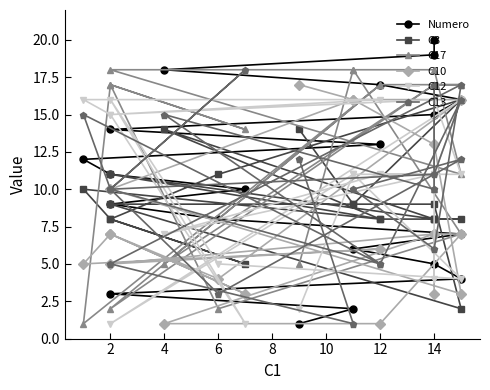

How many data points in C13 are above 10?

9